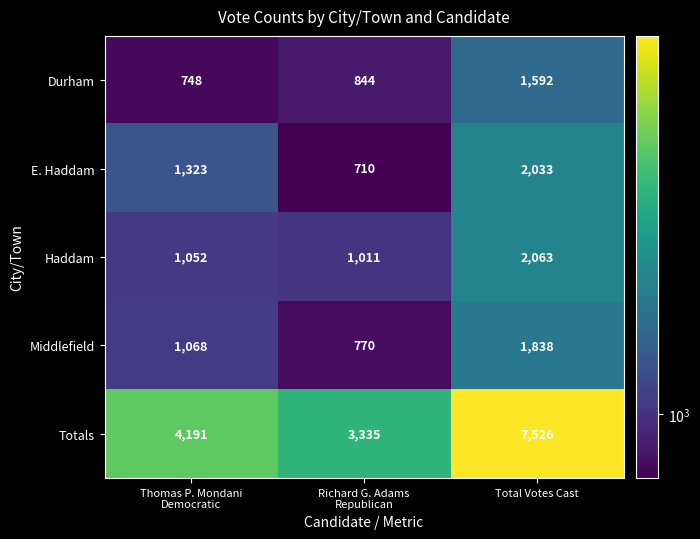

List the series in order of their peak value, highest first.

Totals, Haddam, E. Haddam, Middlefield, Durham